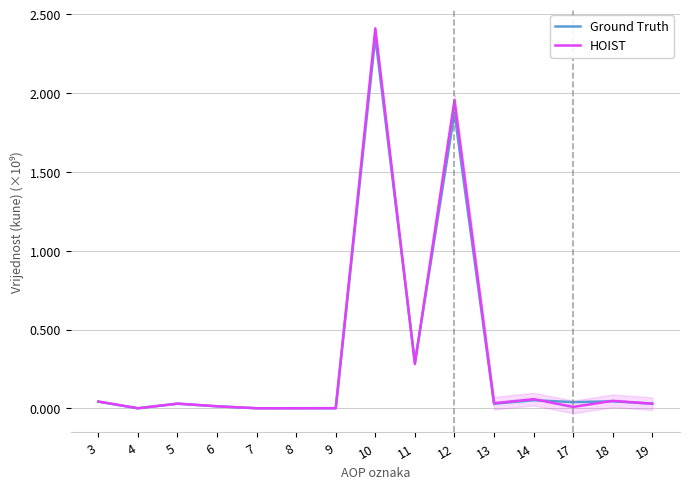

How many times do Ground Truth and HOIST cross each other?

6